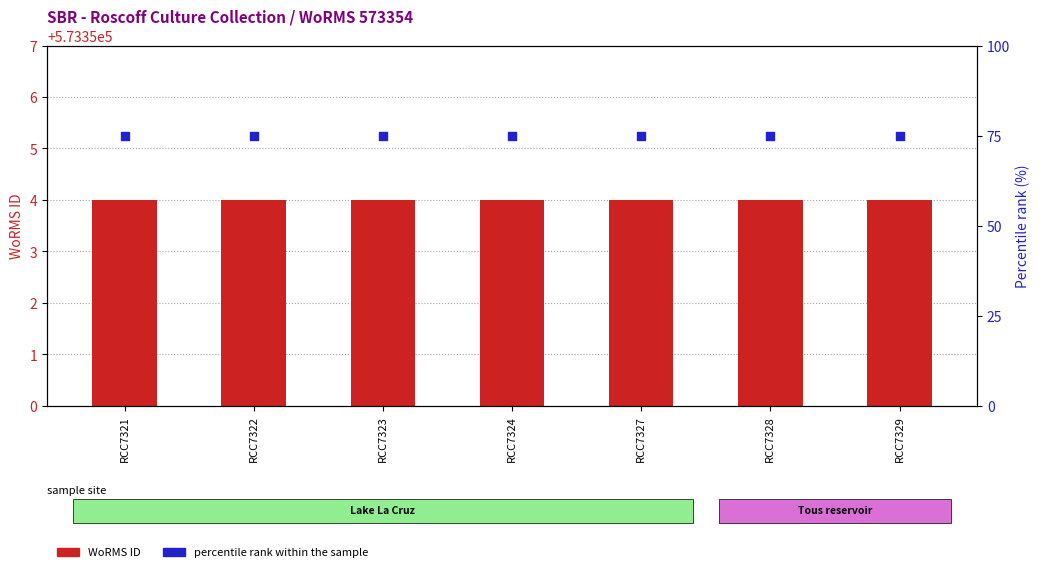

Which series contains the lowest Y value?

percentile rank within the sample